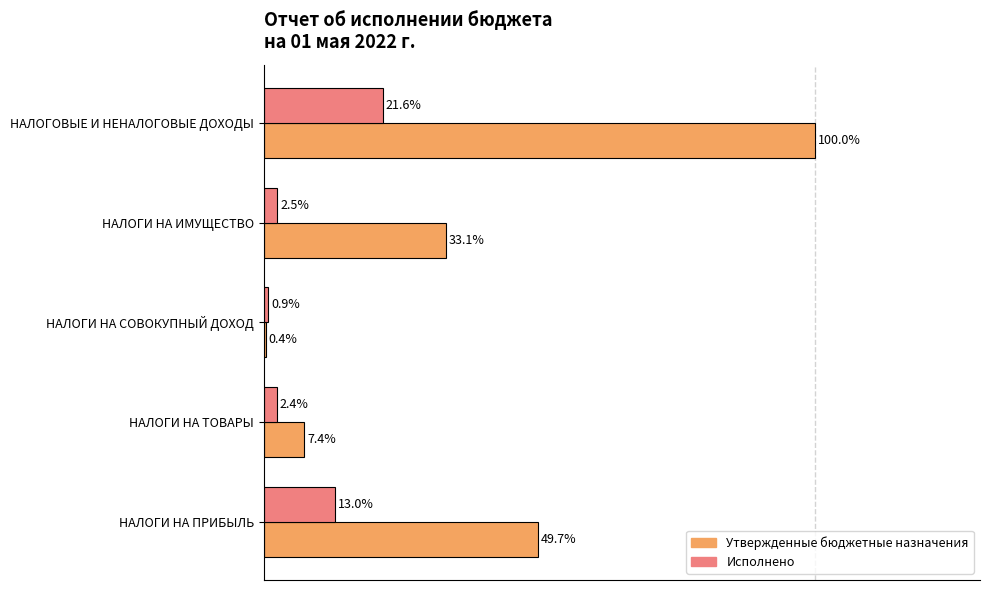

Which category has the highest value across all series?

НАЛОГОВЫЕ И НЕНАЛОГОВЫЕ ДОХОДЫ